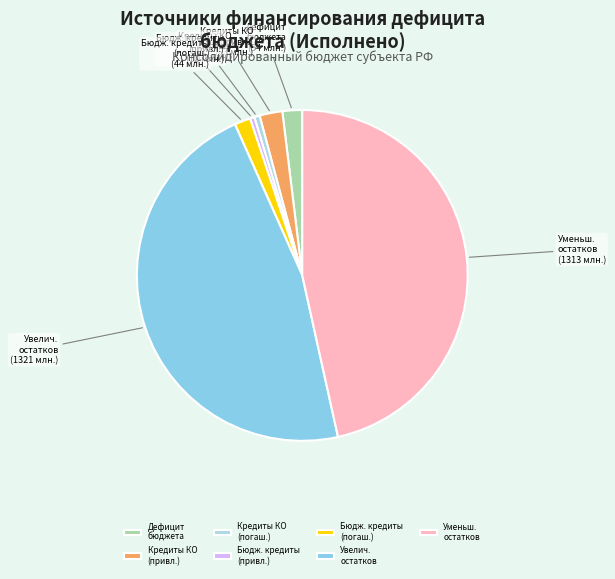

Combined, do Увелич. остатков and Дефицит бюджета account for over 50%?

No